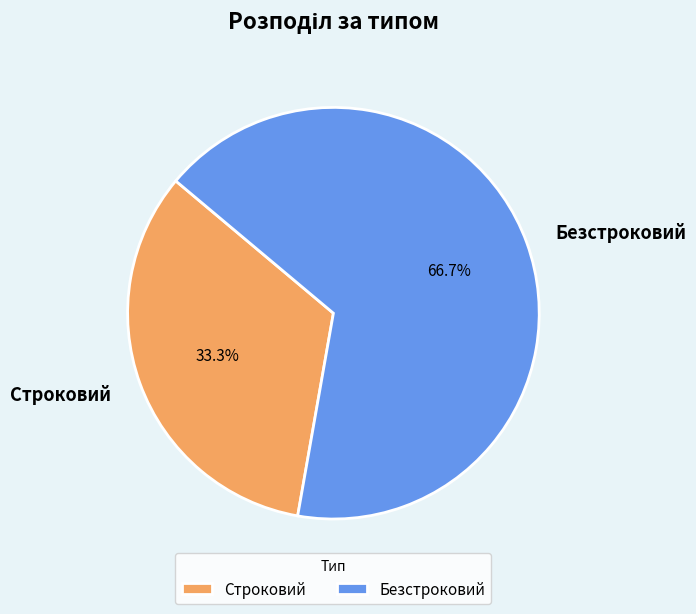

Count the number of slices in the pie.

2